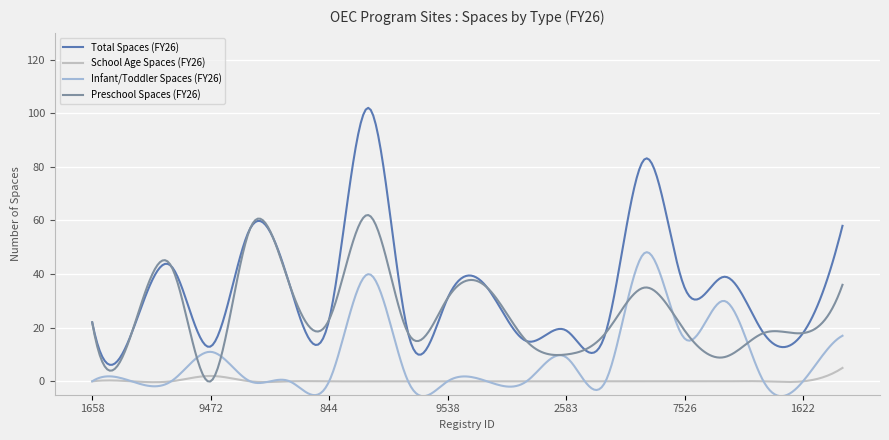

Which series has the largest total across all categories?

Total Spaces (FY26)